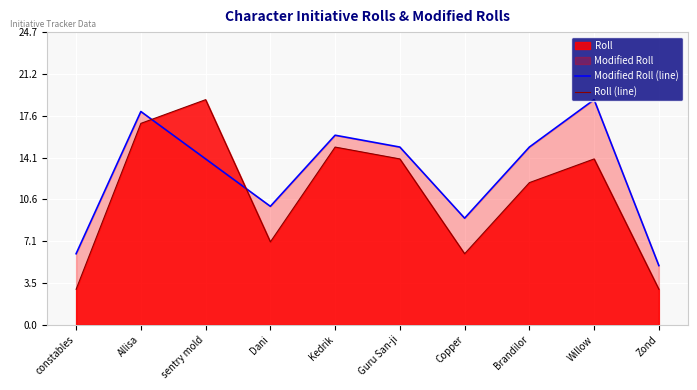

At which category is the sum across all series the highest?

Allisa